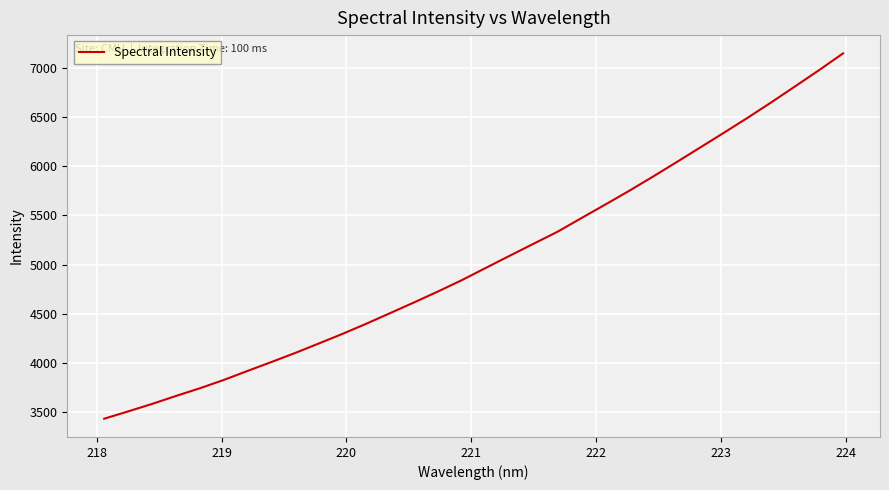

What is the smallest value displayed?

3428.9